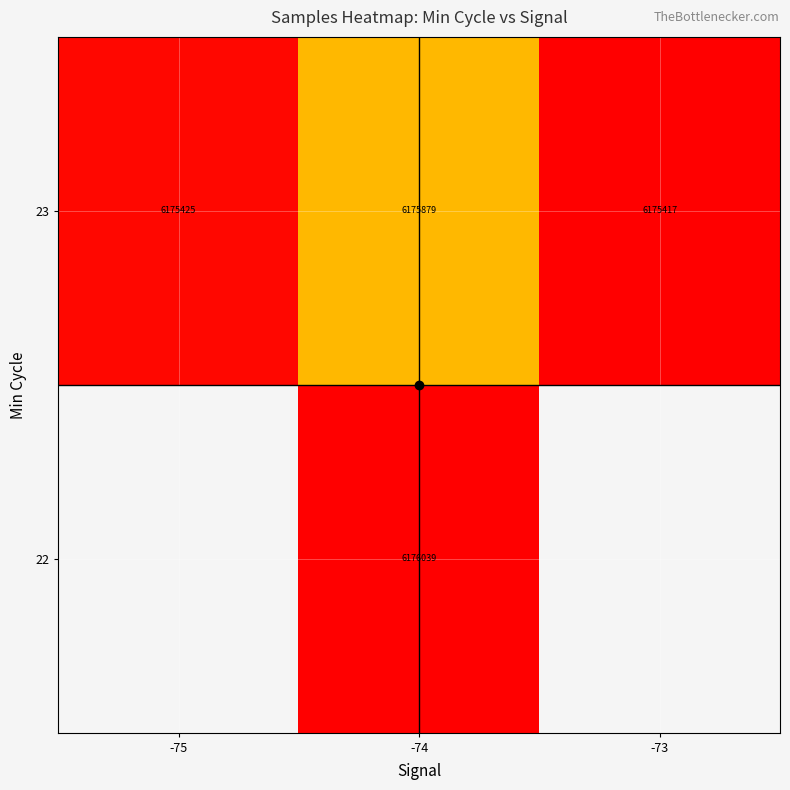

At which category is the sum across all series the highest?

-74